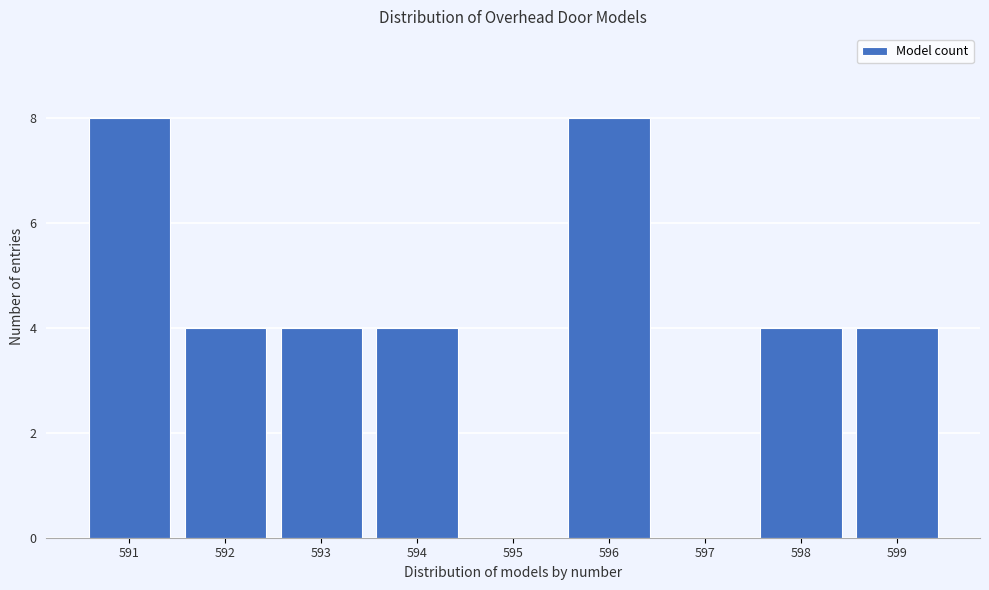

Reading right to left, extract all data points from this chart.

599=4	598=4	597=0	596=8	595=0	594=4	593=4	592=4	591=8